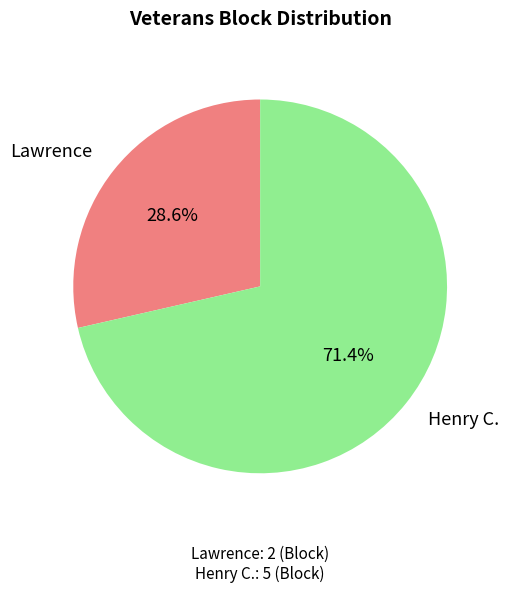

Rank the categories by value from highest to lowest.

Henry C., Lawrence